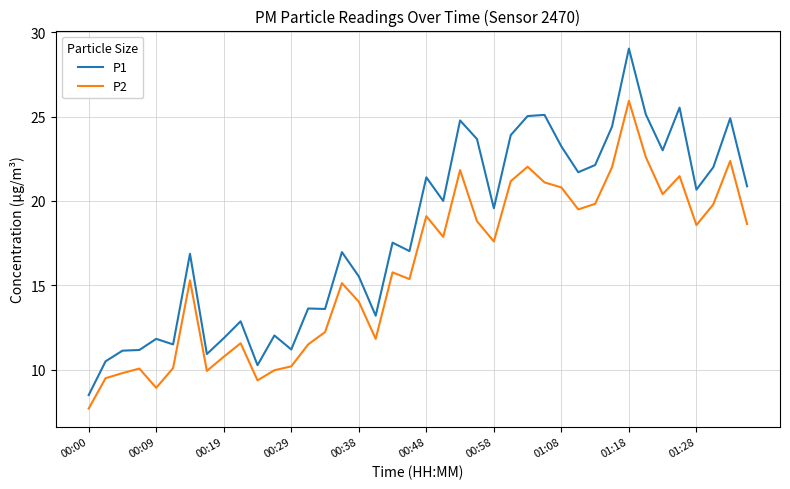

List the series in order of their overall mean, lowest first.

P2, P1